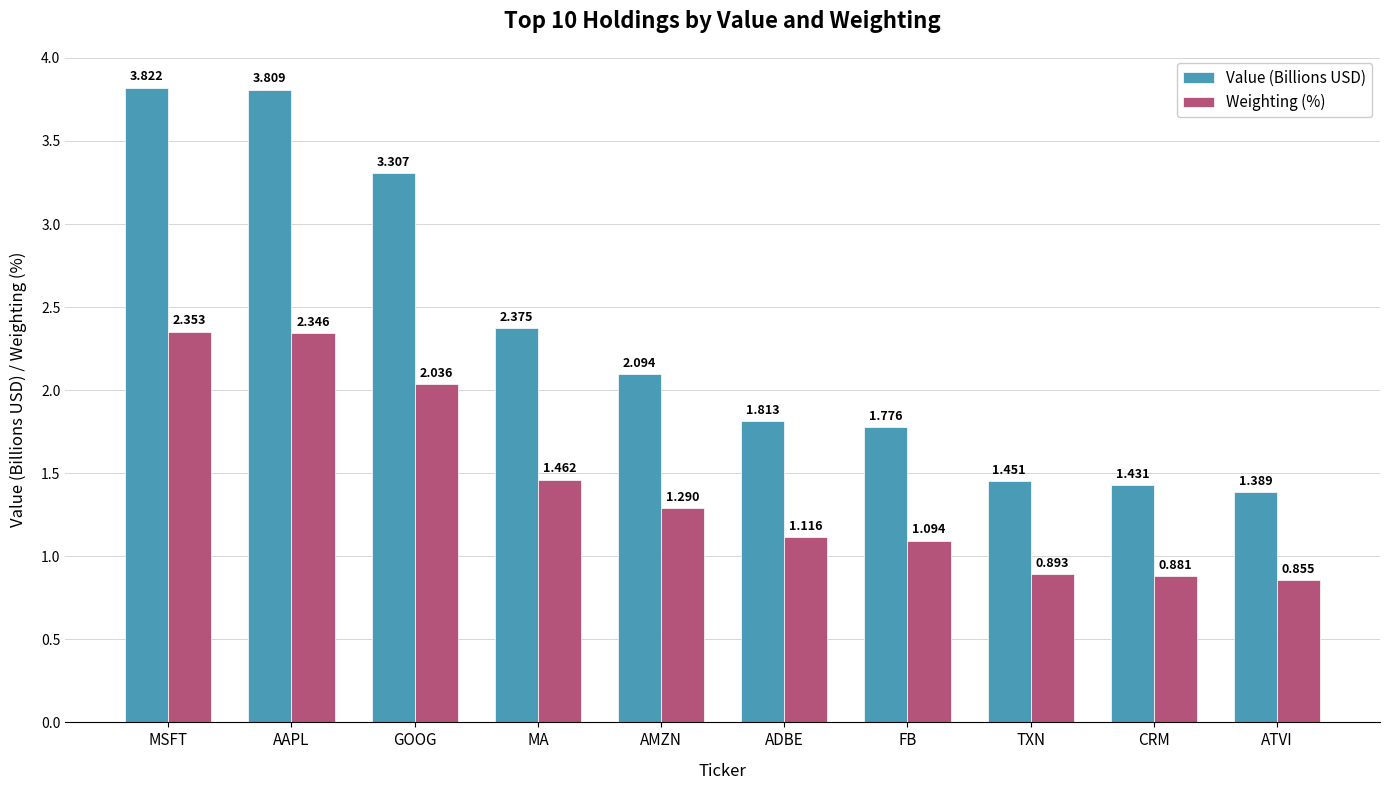

At which label does Value (Billions USD) reach its minimum?

ATVI